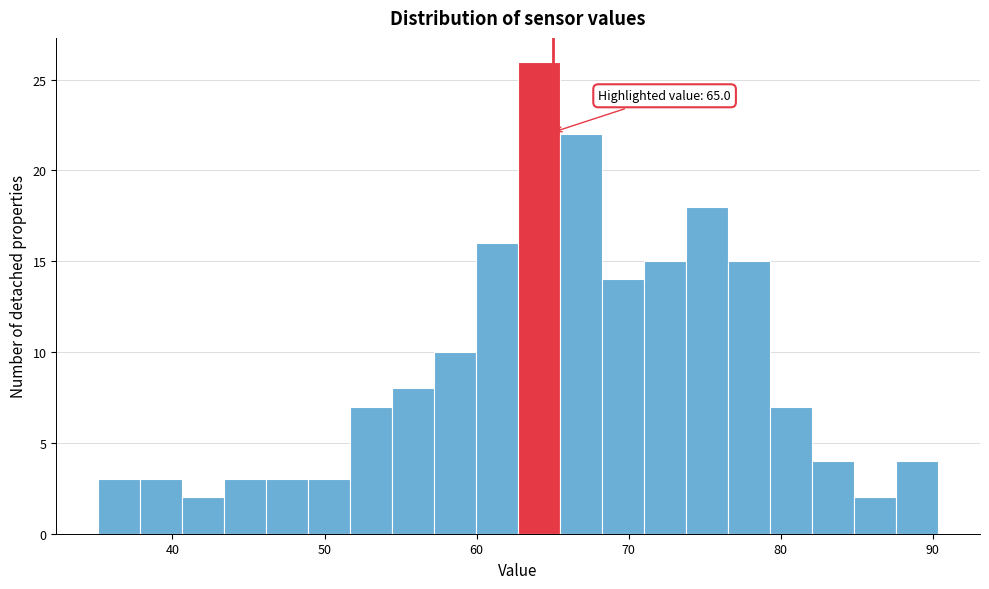

Around what value on the x-axis is the tallest bar? Give the approximate position of its centre, as read against the axis.

64